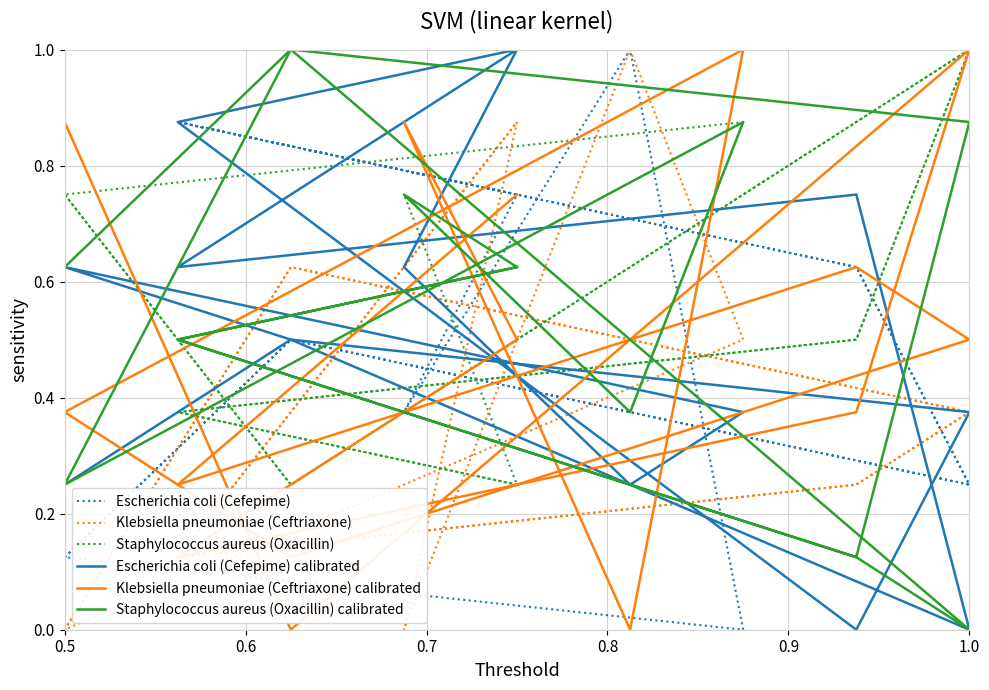

After their last crossing, which series has the higher values: Escherichia coli (Cefepime) or Staphylococcus aureus (Oxacillin) calibrated?

Escherichia coli (Cefepime)